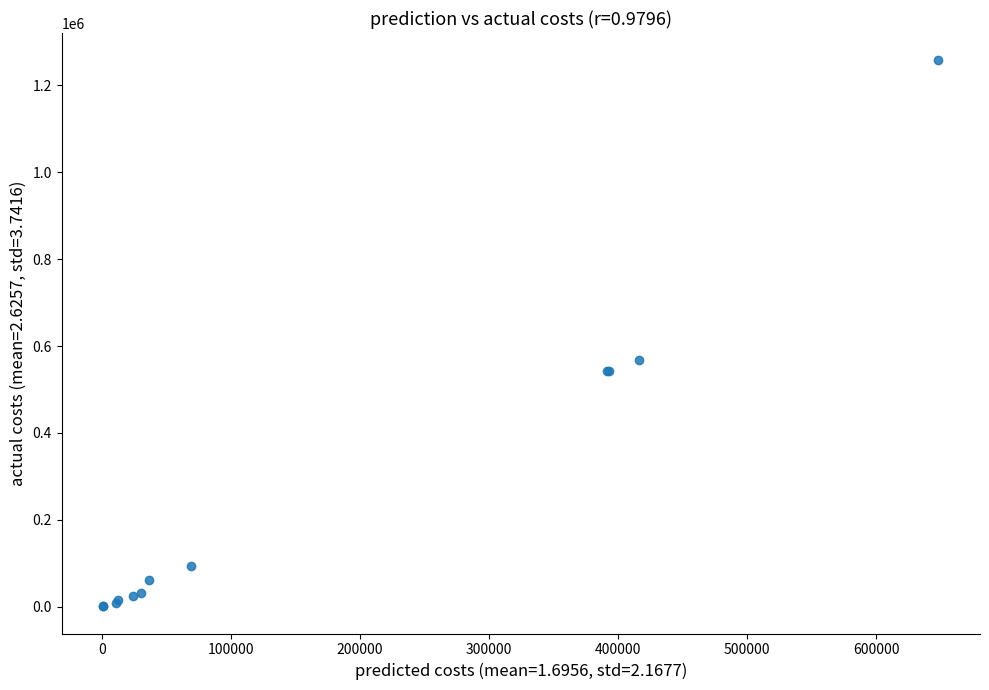

What Y value in the scatter plot is closest to 629342?

568957.7